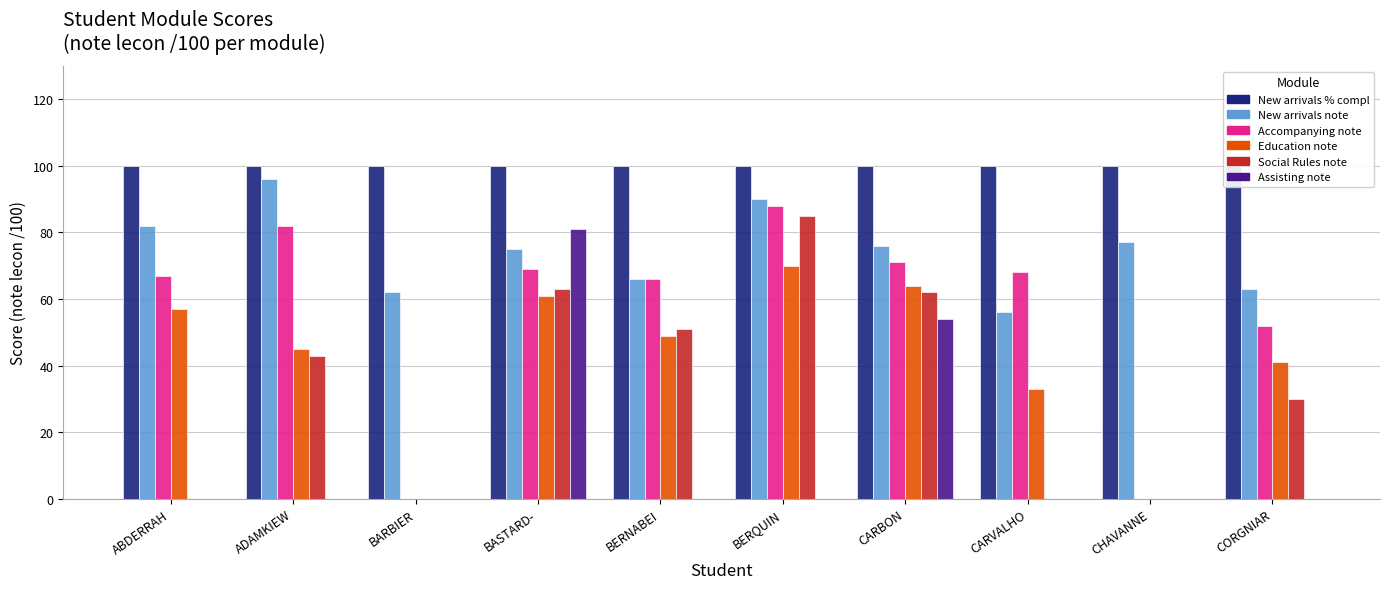

Is the value of Assisting note at BASTARD- greater than the value of New arrivals note at BERNABEI?

Yes